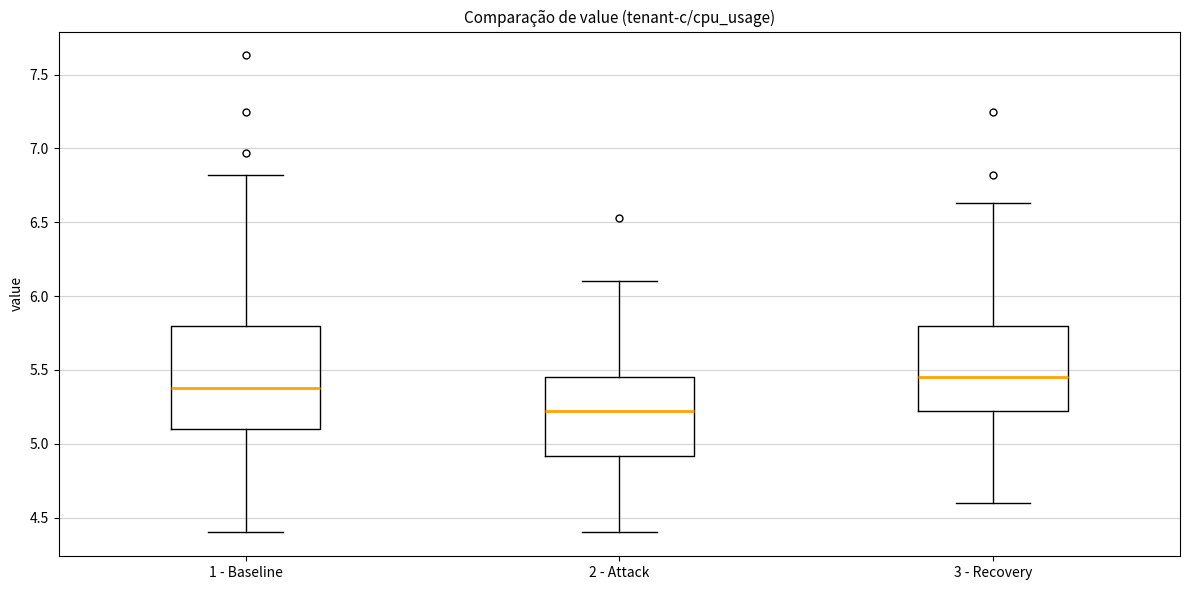

Comparing the boxes themselves (not the whiskers), which one is the tallest?

1 - Baseline